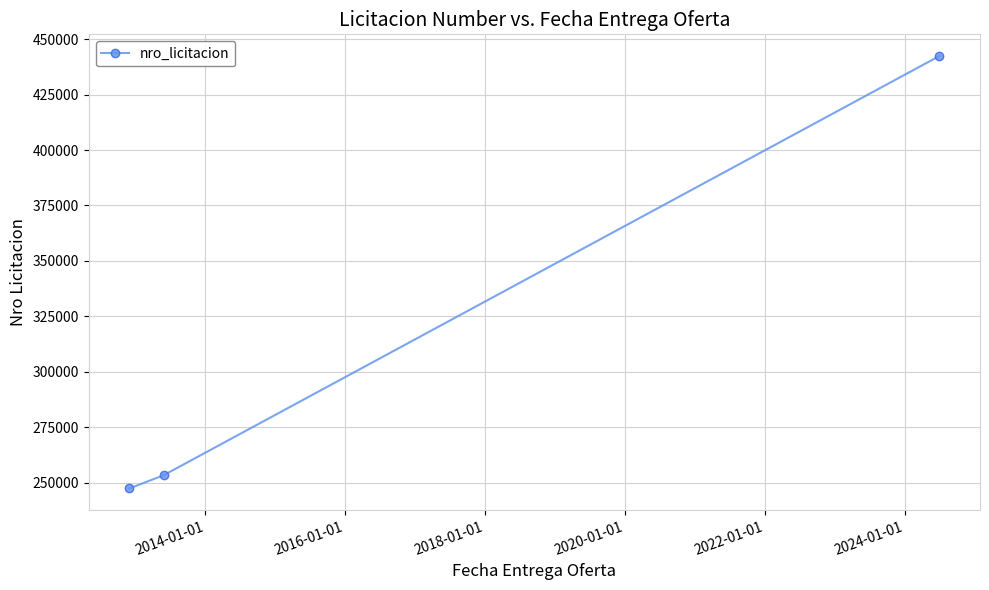

What is the smallest value displayed?

247421